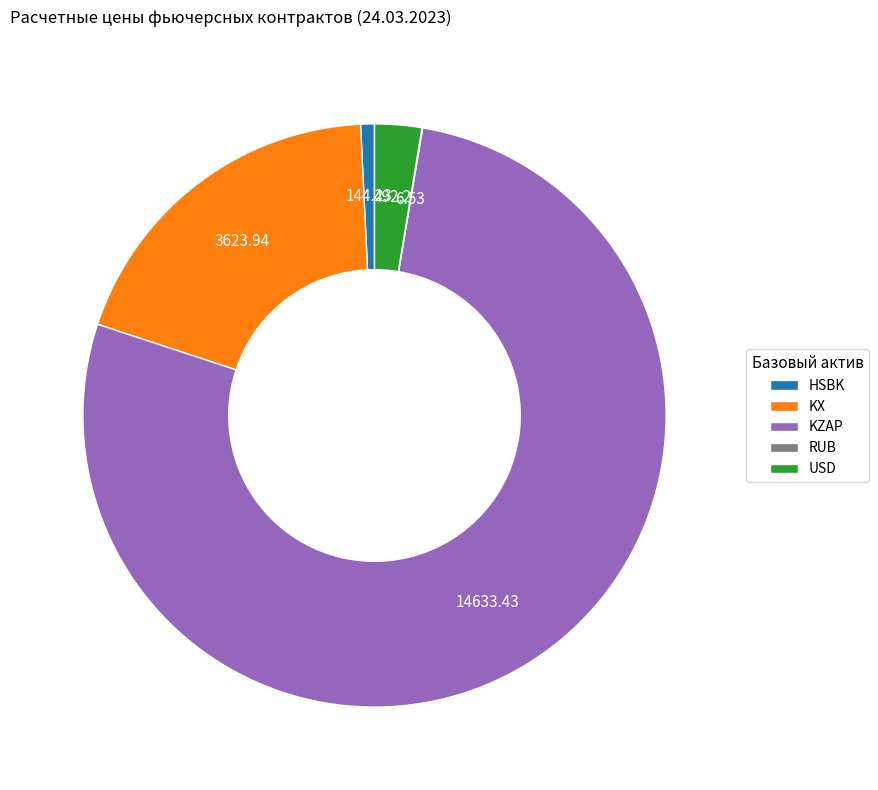

Which slice is the largest?

KZAP